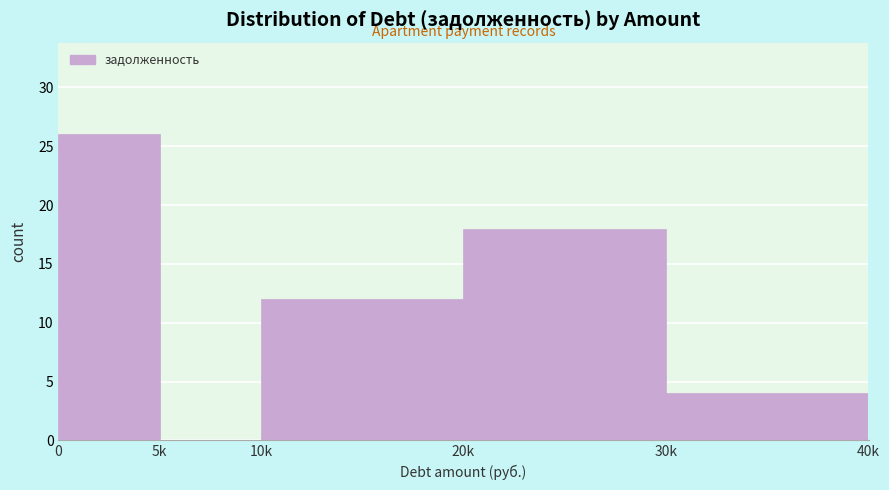

Reading left to right, what are all the values shown in this chart?

0=26	5k=0	10k=12	20k=18	30k=4